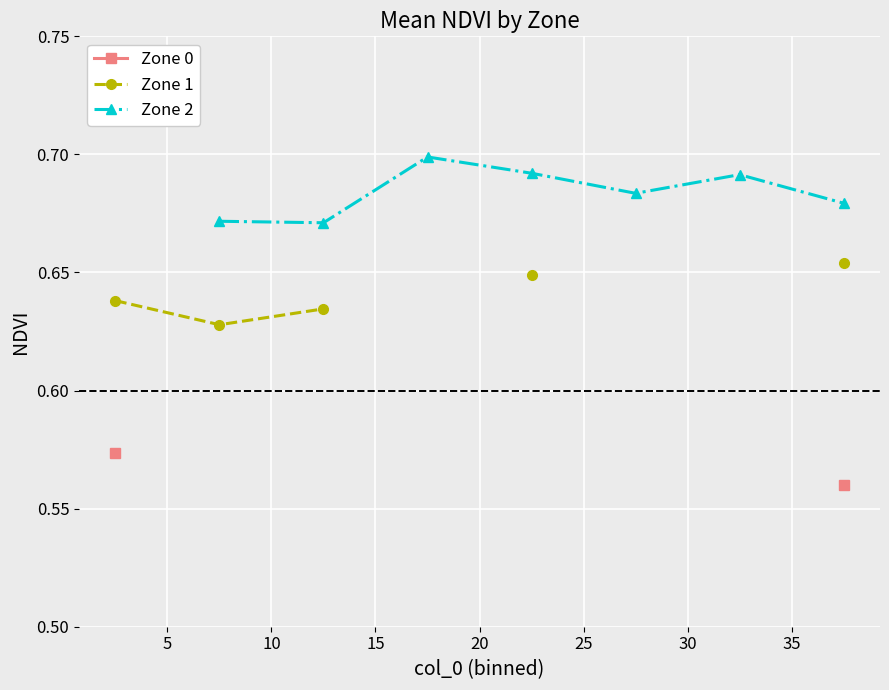

How many values in the Zone 2 series exceed 0?

7